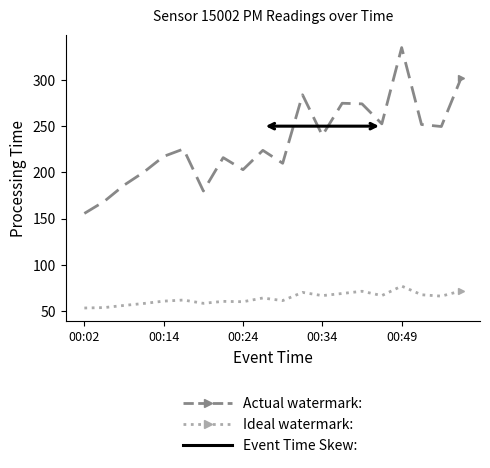

What is the greatest value displayed?

335.1